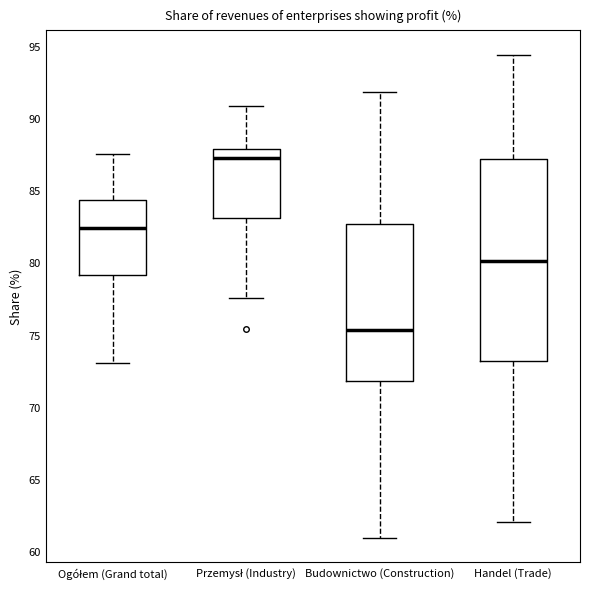

Reading left to right, read every box against the y-axis: the position of its median line, the range the box covers, and the ends of its whiskers. The values are not printed on the chart, so give them approximately, as read against the axis.

Ogółem (Grand total): median 82.5, box 79.0 to 84.5, whiskers 73.0 to 87.5
Przemysł (Industry): median 87.5, box 83.0 to 88.0, whiskers 77.5 to 91.0
Budownictwo (Construction): median 75.5, box 72.0 to 82.5, whiskers 61.0 to 92.0
Handel (Trade): median 80.0, box 73.0 to 87.0, whiskers 62.0 to 94.5